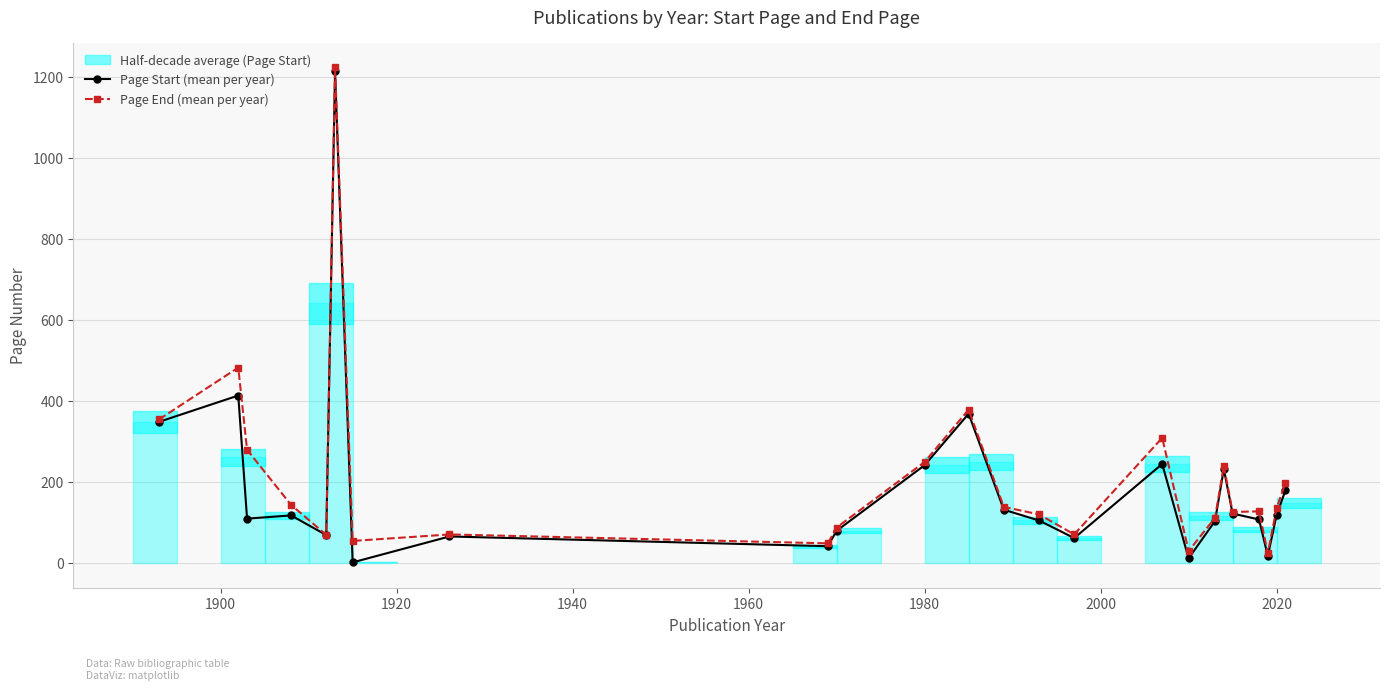

True or false: Page Start (mean per year) has more than 0 points higher than both neighbors.

True